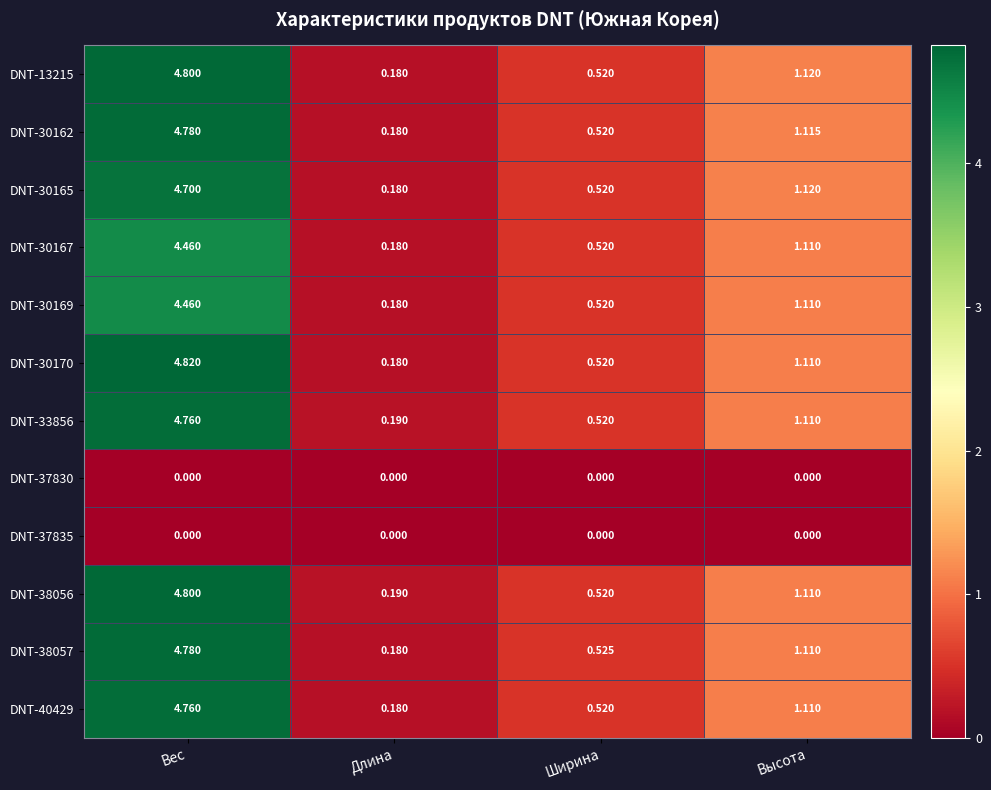

At which category is the sum across all series the highest?

Вес